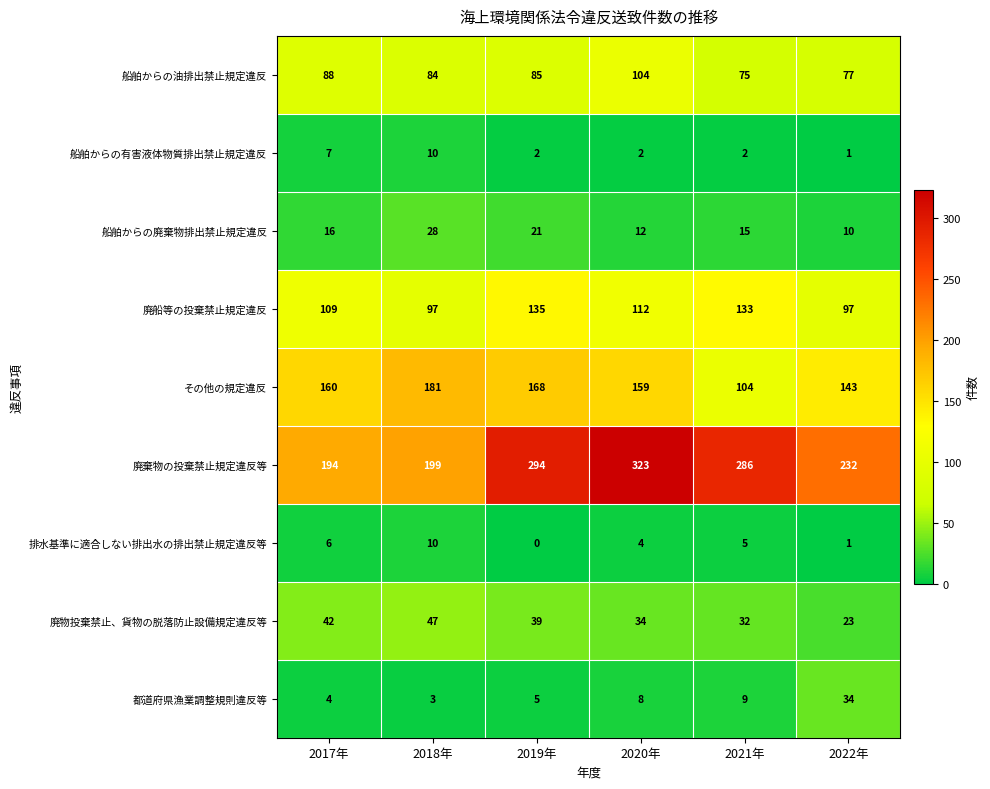

Read the その他の規定違反 value at 2022年, to the nearest 10.

140